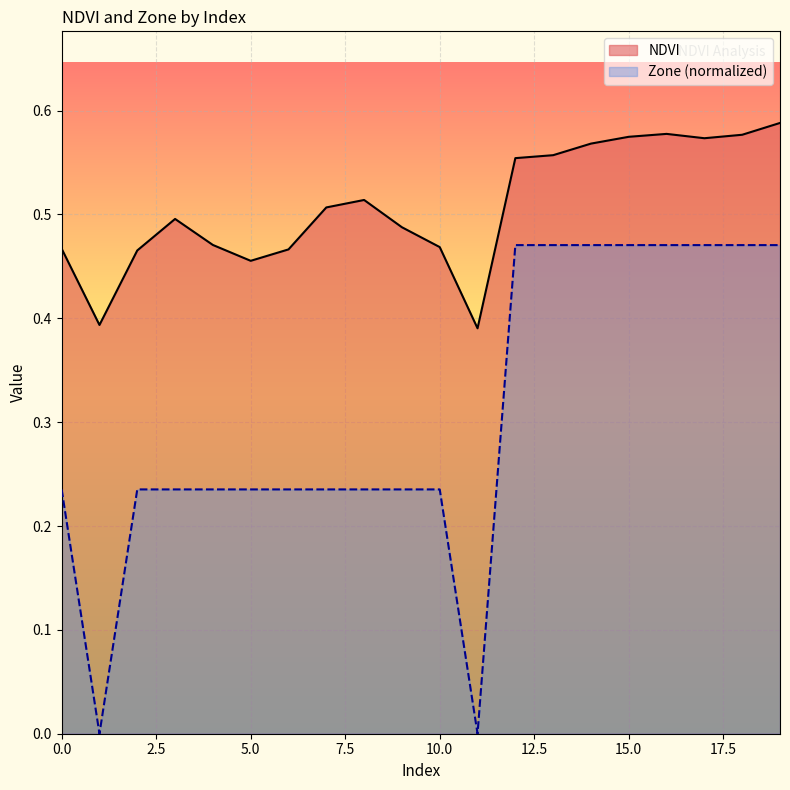

How many values in Zone are above zero?

18